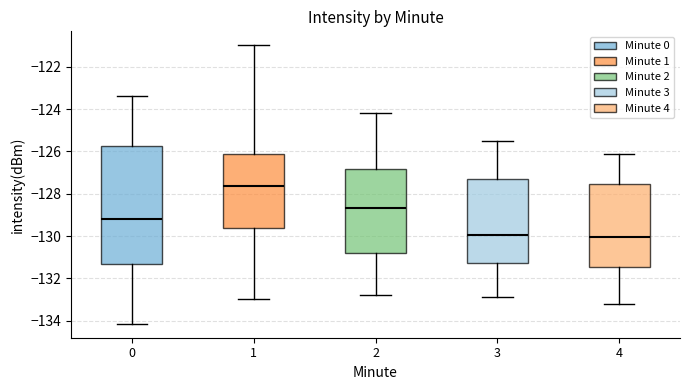

Reading left to right, read every box against the y-axis: the position of its median line, the range the box covers, and the ends of its whiskers. The values are not printed on the chart, so give them approximately, as read against the axis.

0: median -129.2, box -131.4 to -125.8, whiskers -134.2 to -123.4
1: median -127.6, box -129.6 to -126.2, whiskers -133.0 to -121.0
2: median -128.6, box -130.8 to -126.8, whiskers -132.8 to -124.2
3: median -130.0, box -131.2 to -127.4, whiskers -132.8 to -125.4
4: median -130.0, box -131.4 to -127.6, whiskers -133.2 to -126.0